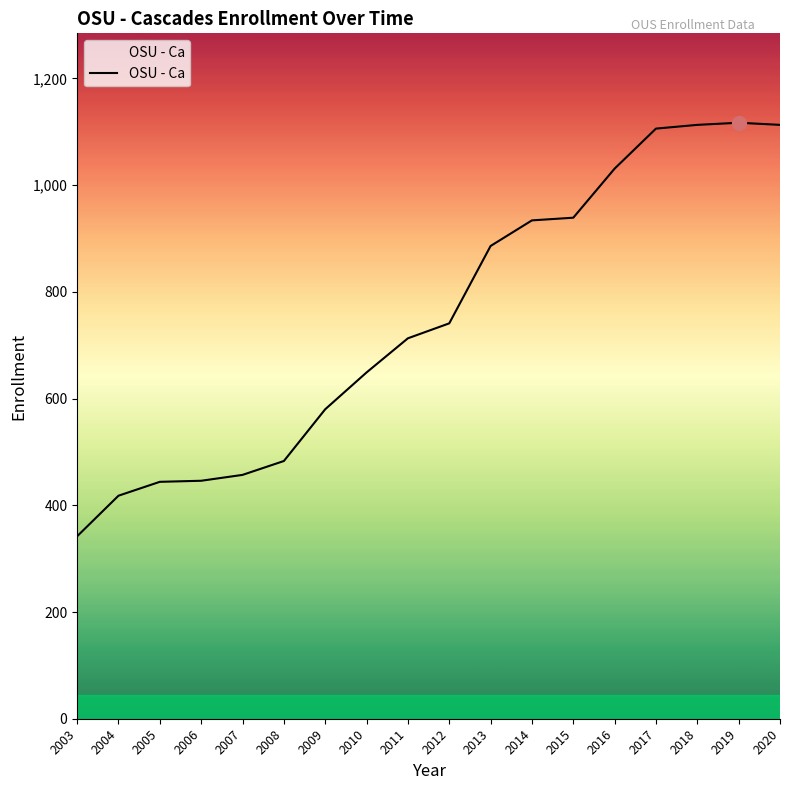

Does the chart display data point markers on the line(s)?

No